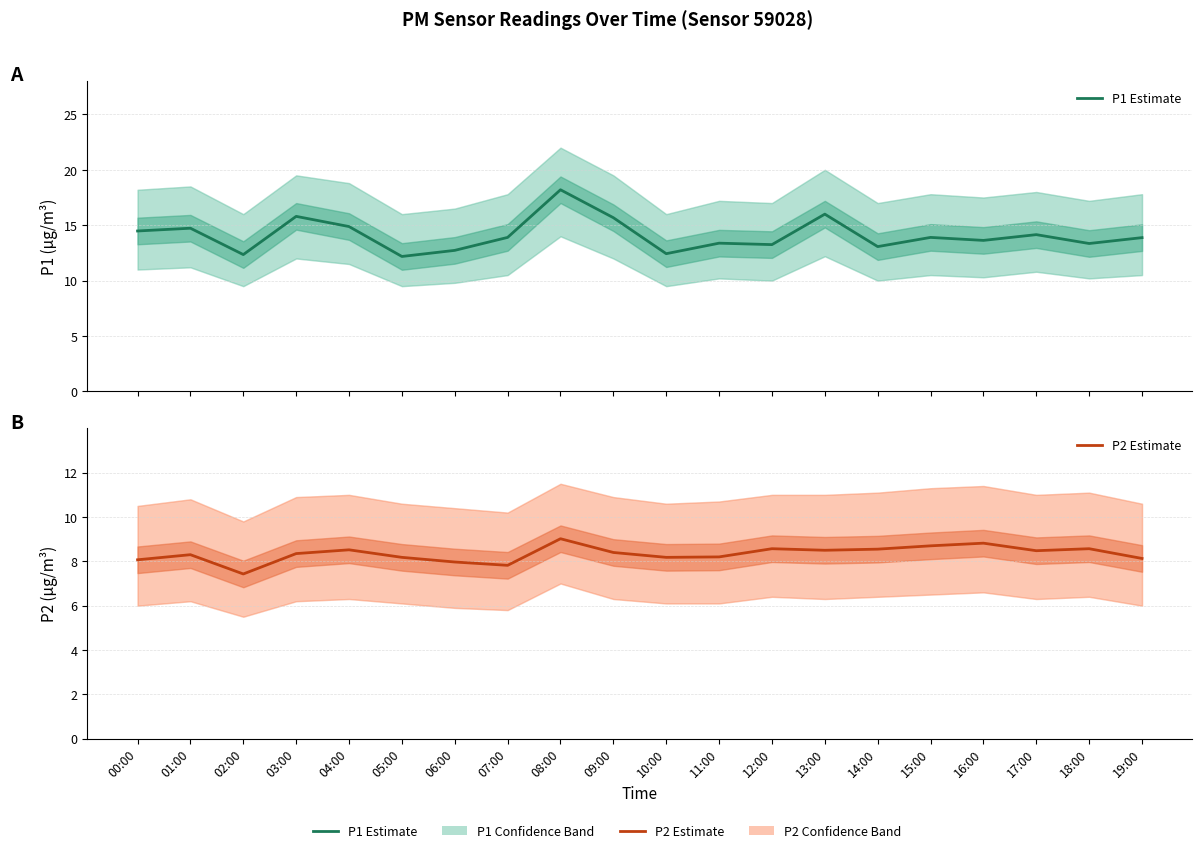

Is this an area chart (filled region under the line)?

No